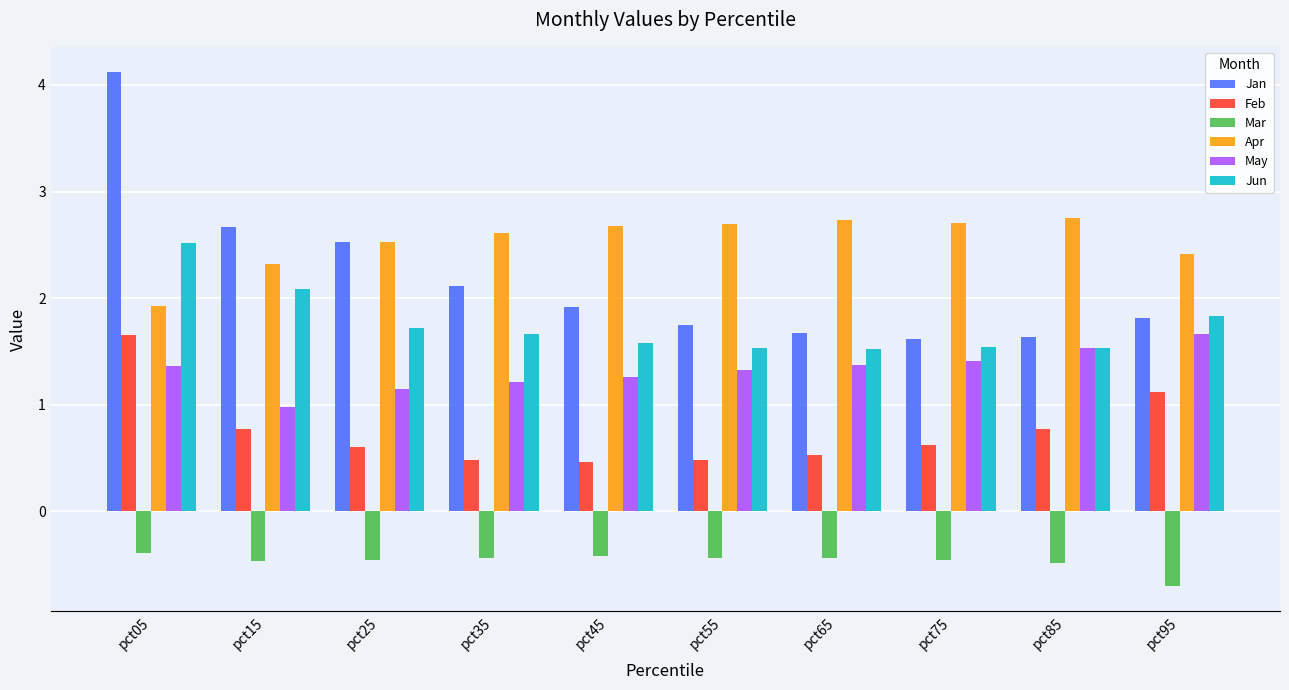

What is the minimum value shown in the chart?

-0.7